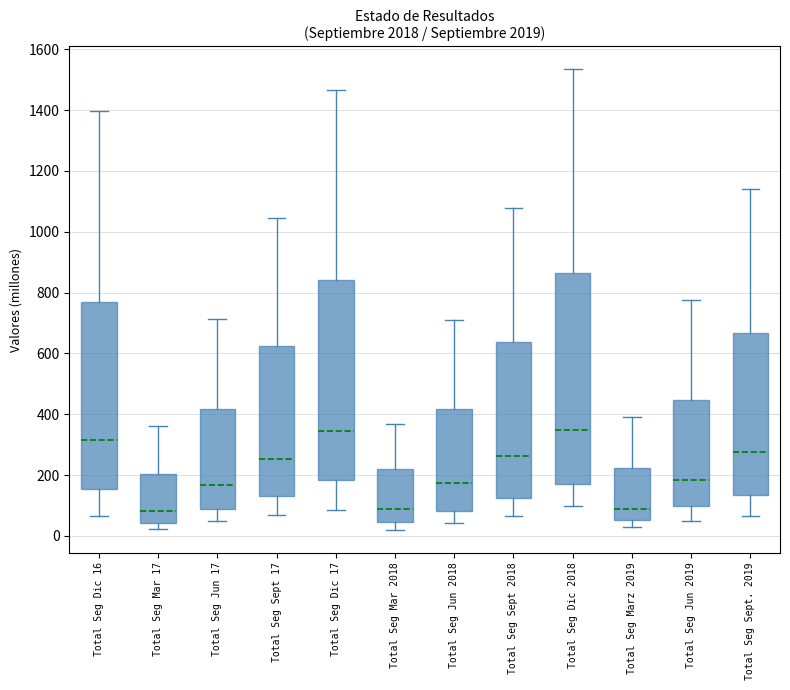

Reading left to right, transcribe this box plot: for each box, give where its median line is, the range the box spans, and where its two whiskers end, as read against the y-axis. The values are not printed on the chart, so give them approximately, as read against the axis.

Total Seg Dic 16: median 320, box 160 to 760, whiskers 60 to 1400
Total Seg Mar 17: median 80, box 40 to 200, whiskers 20 to 360
Total Seg Jun 17: median 160, box 80 to 420, whiskers 60 to 720
Total Seg Sept 17: median 260, box 140 to 620, whiskers 60 to 1040
Total Seg Dic 17: median 340, box 180 to 840, whiskers 80 to 1460
Total Seg Mar 2018: median 100, box 40 to 220, whiskers 20 to 360
Total Seg Jun 2018: median 180, box 80 to 420, whiskers 40 to 700
Total Seg Sept 2018: median 260, box 120 to 640, whiskers 60 to 1080
Total Seg Dic 2018: median 340, box 180 to 860, whiskers 100 to 1540
Total Seg Marz 2019: median 80, box 60 to 220, whiskers 20 to 400
Total Seg Jun 2019: median 180, box 100 to 440, whiskers 40 to 780
Total Seg Sept. 2019: median 280, box 140 to 660, whiskers 60 to 1140